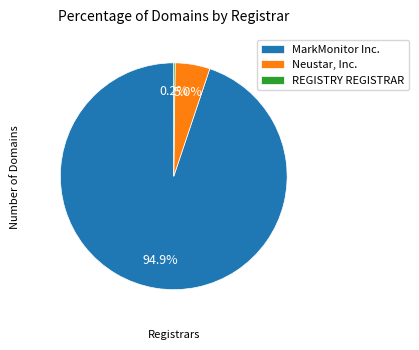

Which category has the biggest portion of the pie?

MarkMonitor Inc.